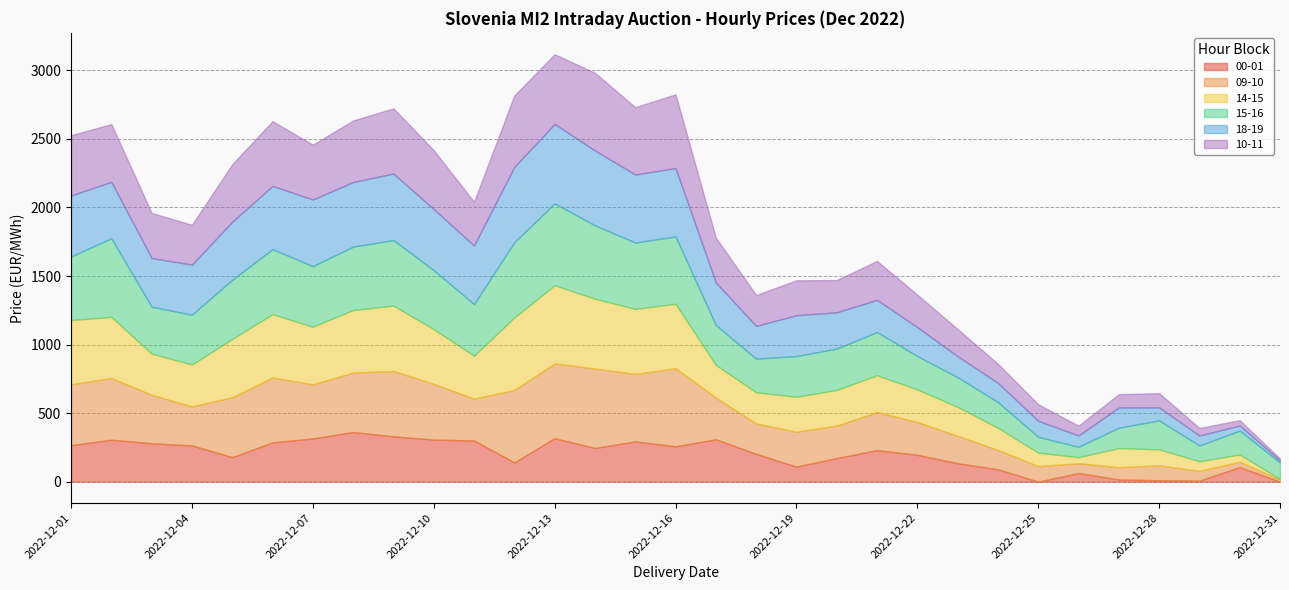

What are all the series names shown in the legend?

00-01, 09-10, 14-15, 15-16, 18-19, 10-11